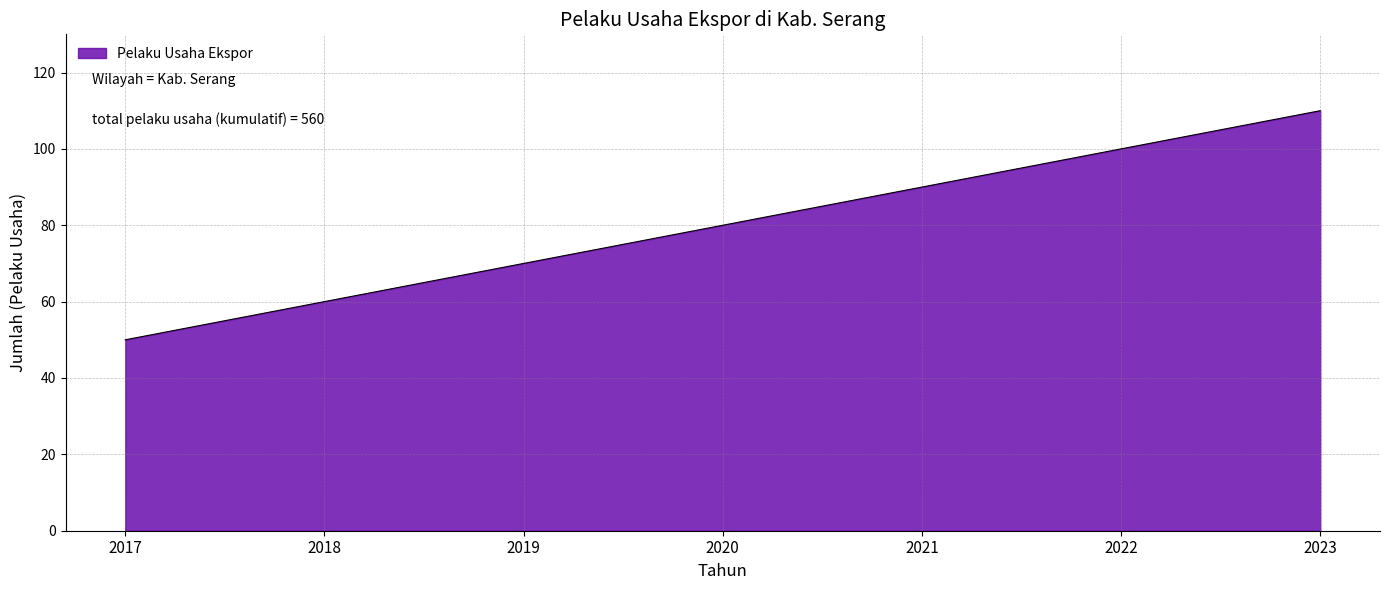

How many lines are shown in the chart?

1